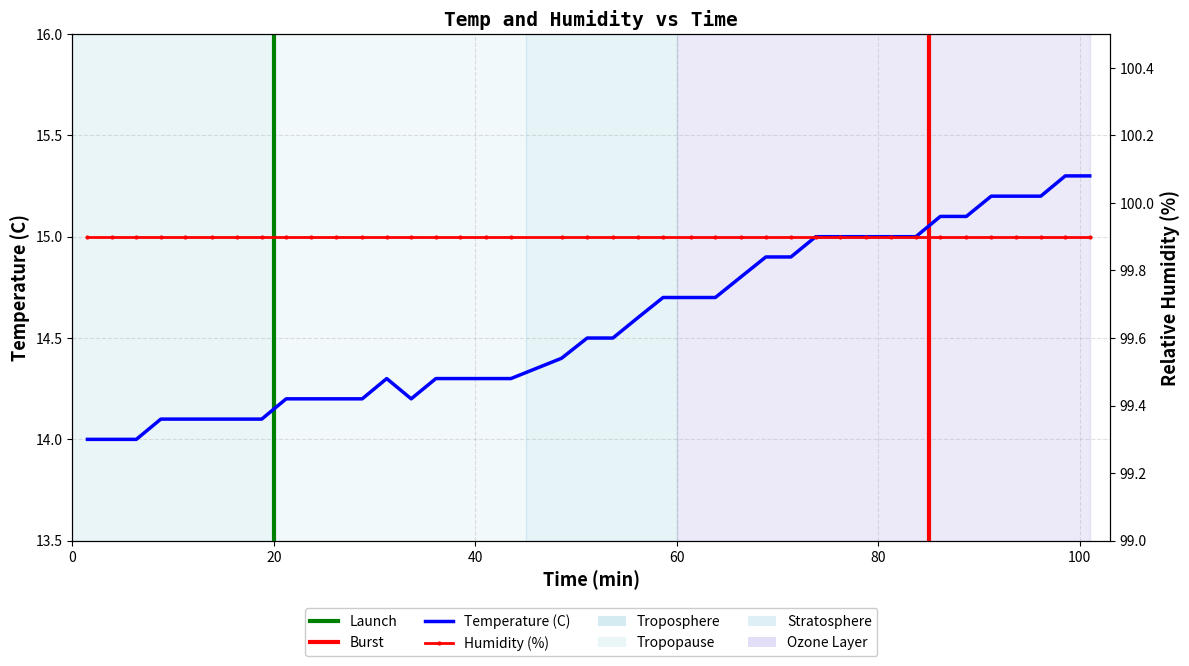

What is the value of the 31st point from the left?

15.0